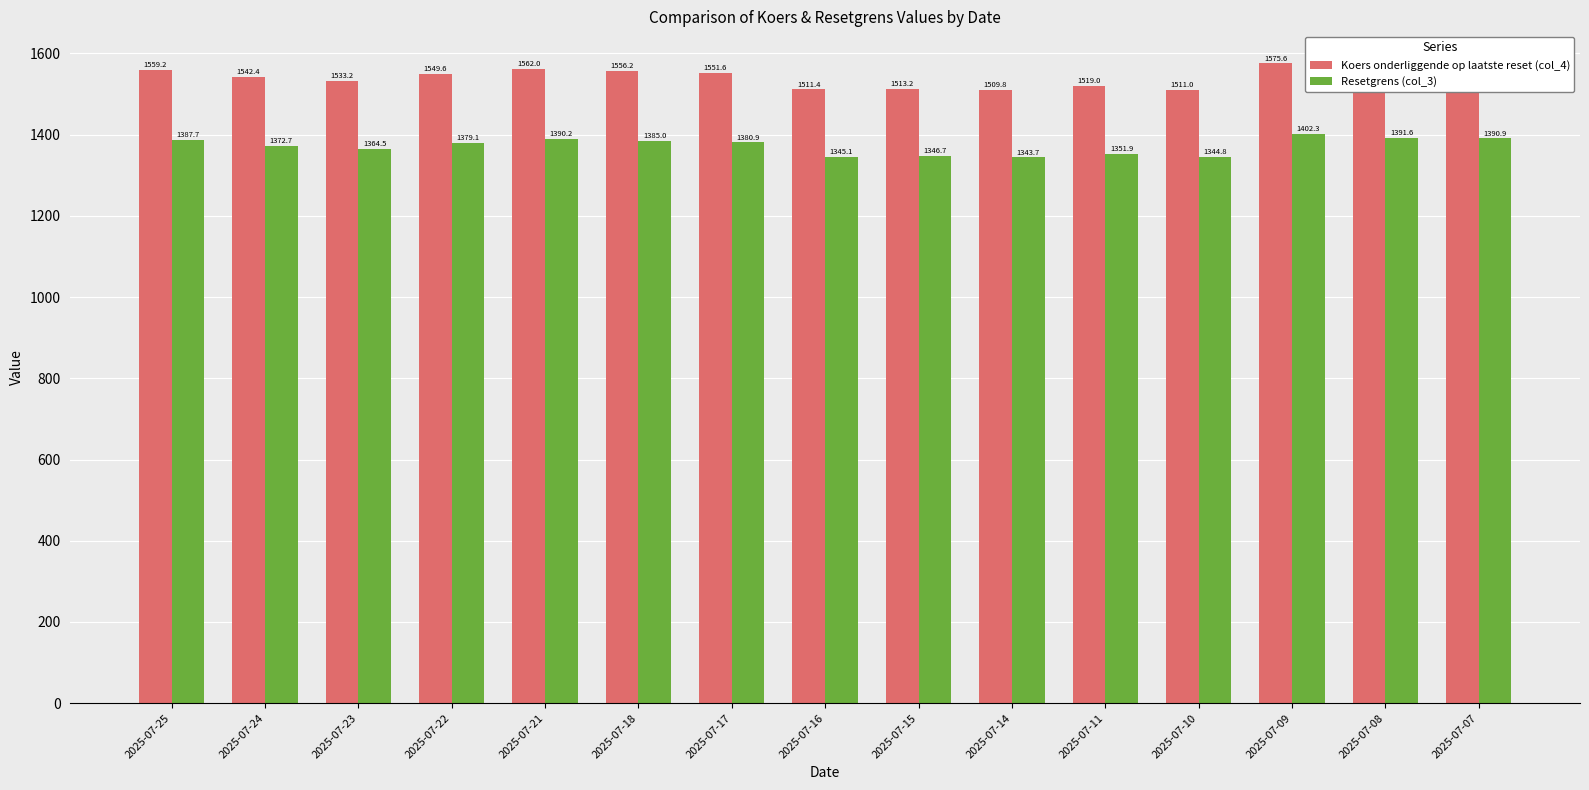

At 2025-07-10, list the series in order from smallest to largest.

Resetgrens (col_3), Koers onderliggende op laatste reset (col_4)